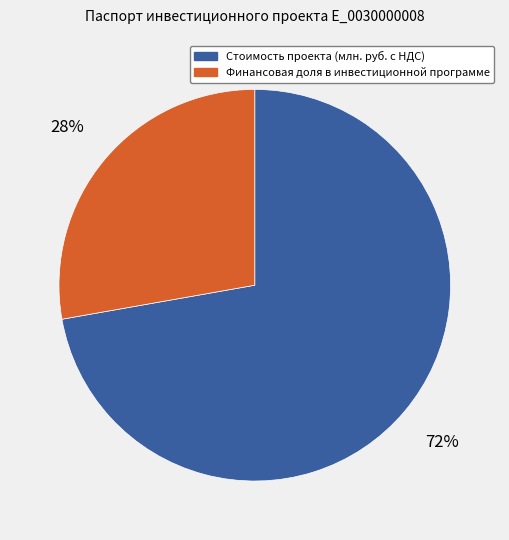

To the nearest percent, what is the difference between the Стоимость проекта (млн. руб. с НДС) and Финансовая доля в инвестиционной программе slice percentages?

44%